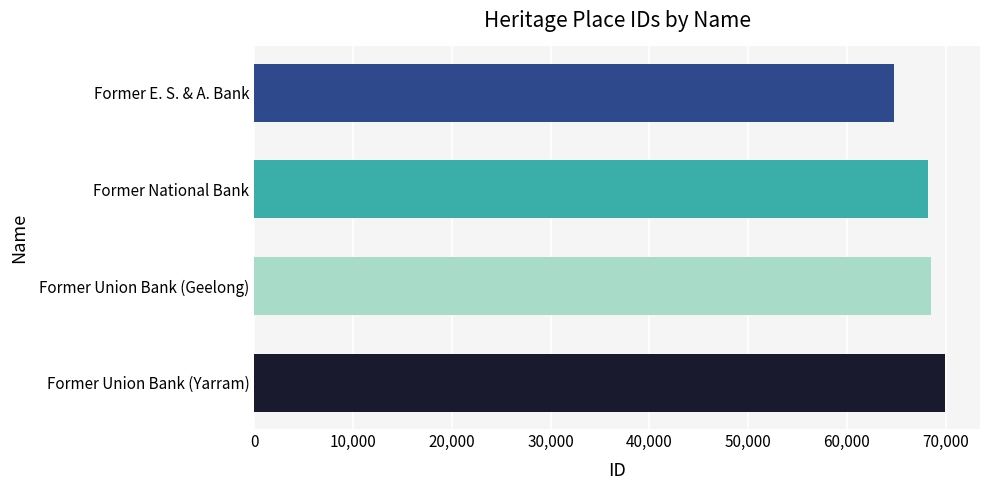

What is the label of the 1st bar from the top?

Former E. S. & A. Bank